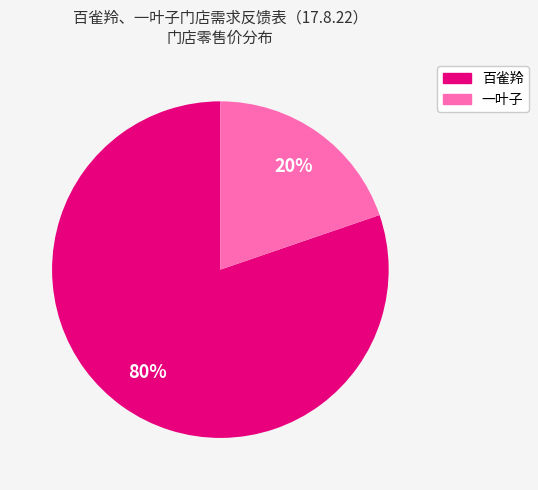

Does any single category account for the majority?

Yes